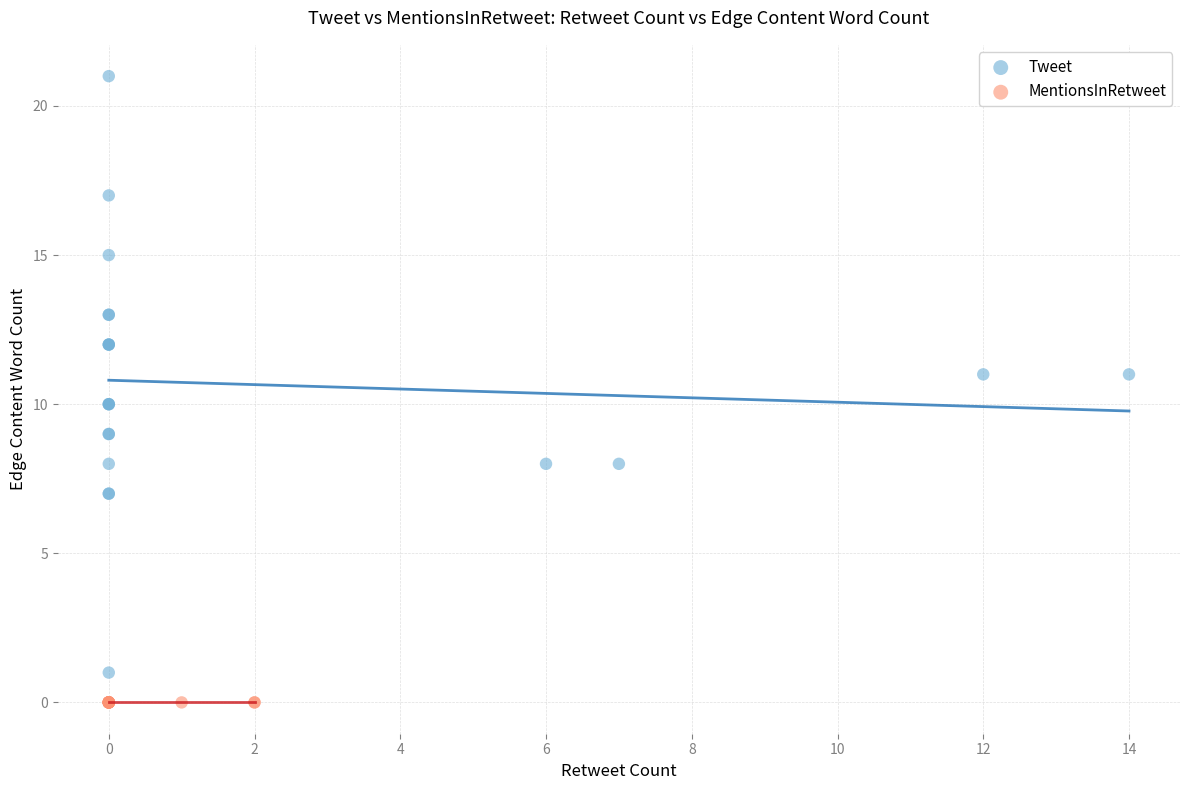

Which series reaches the maximum Y coordinate?

Tweet